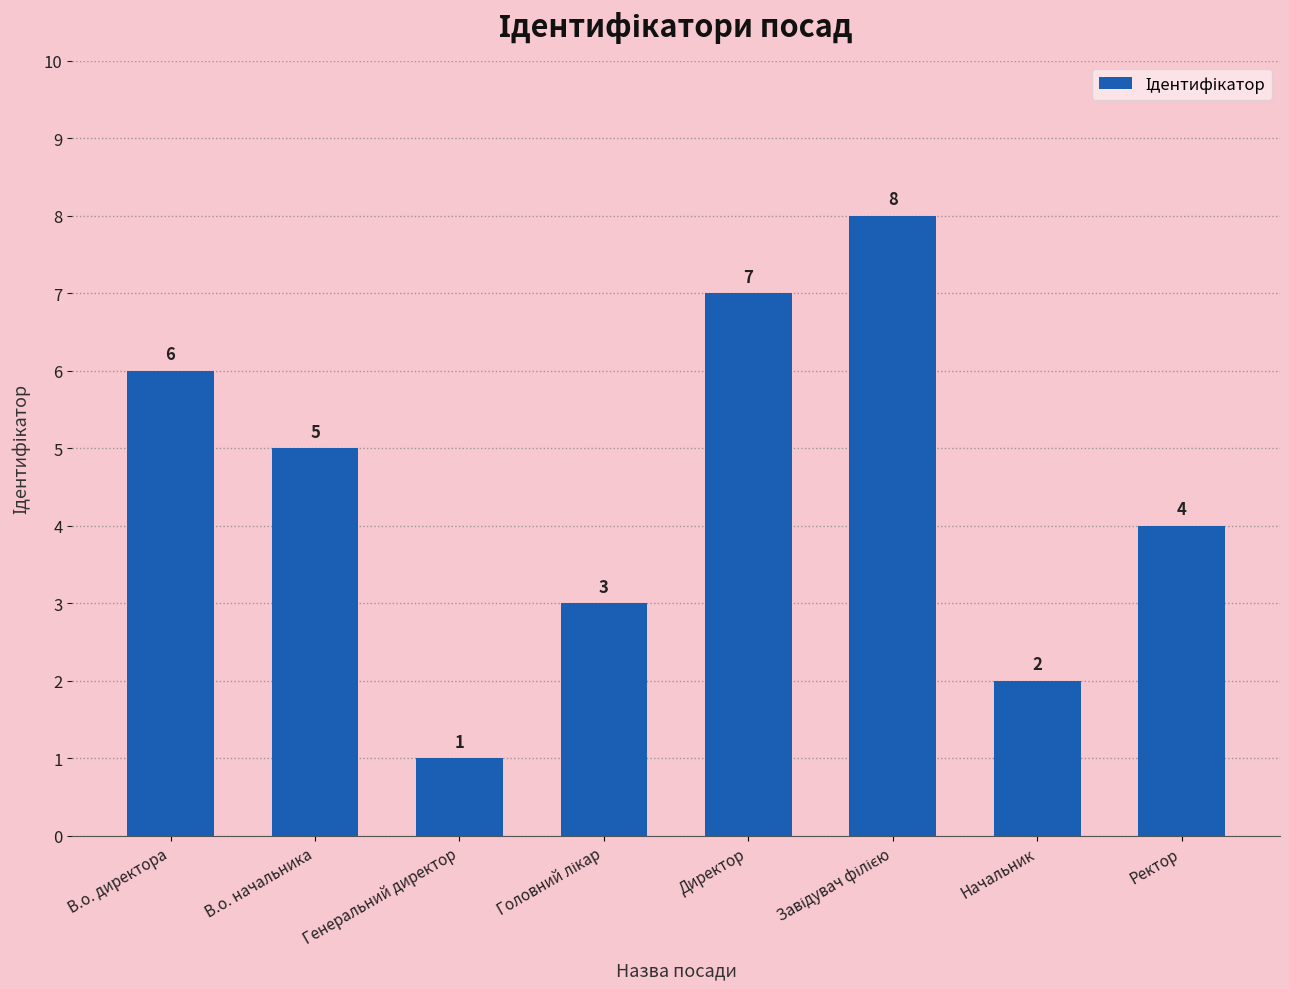

True or false: the data shows 6 at В.о. директора.

True